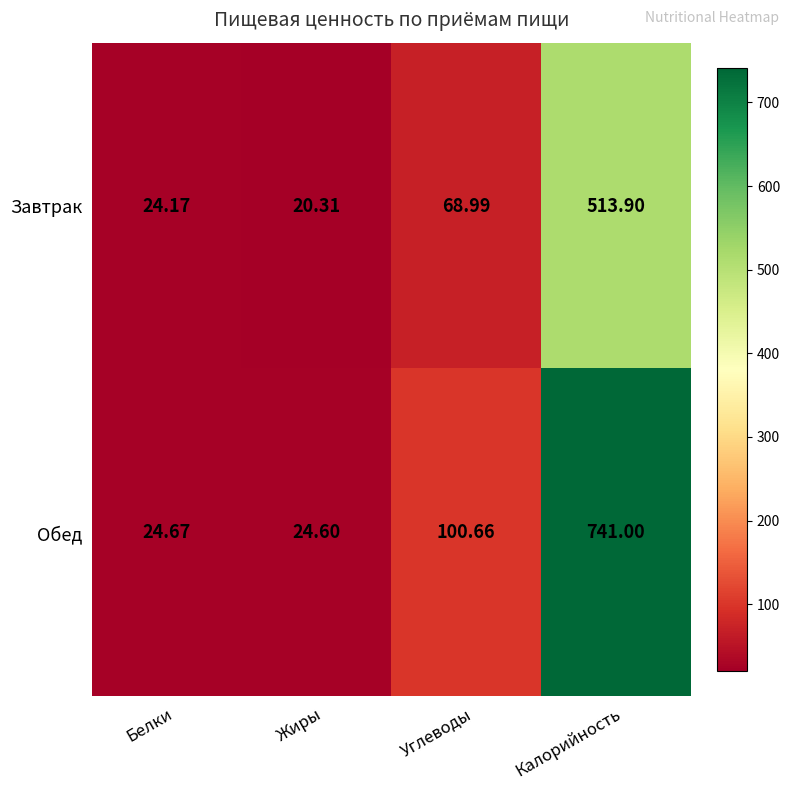

Rank the series by their average value, from highest to lowest.

Обед, Завтрак